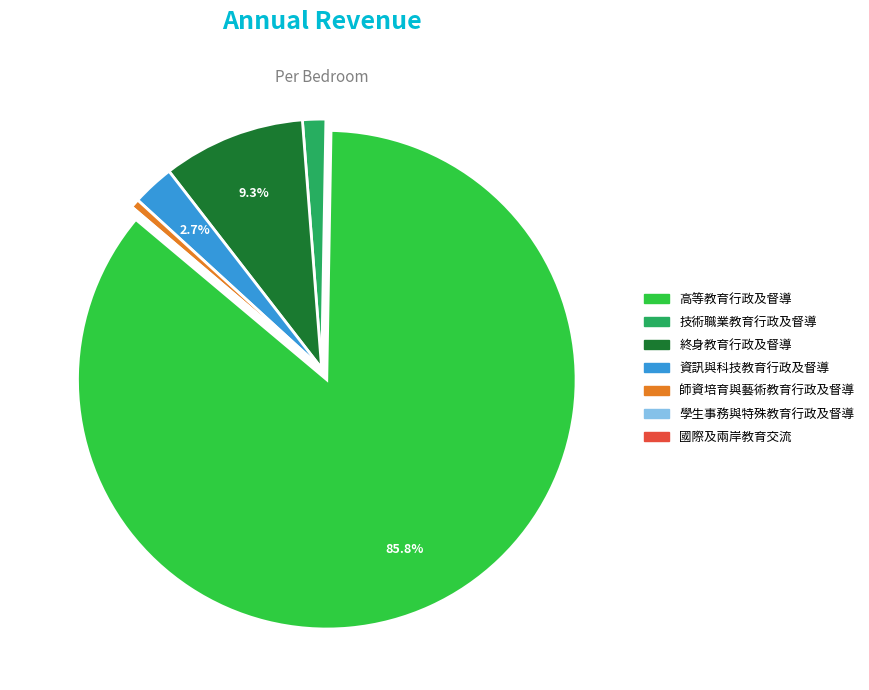

Between 技術職業教育行政及督導 and 高等教育行政及督導, which is larger?

高等教育行政及督導